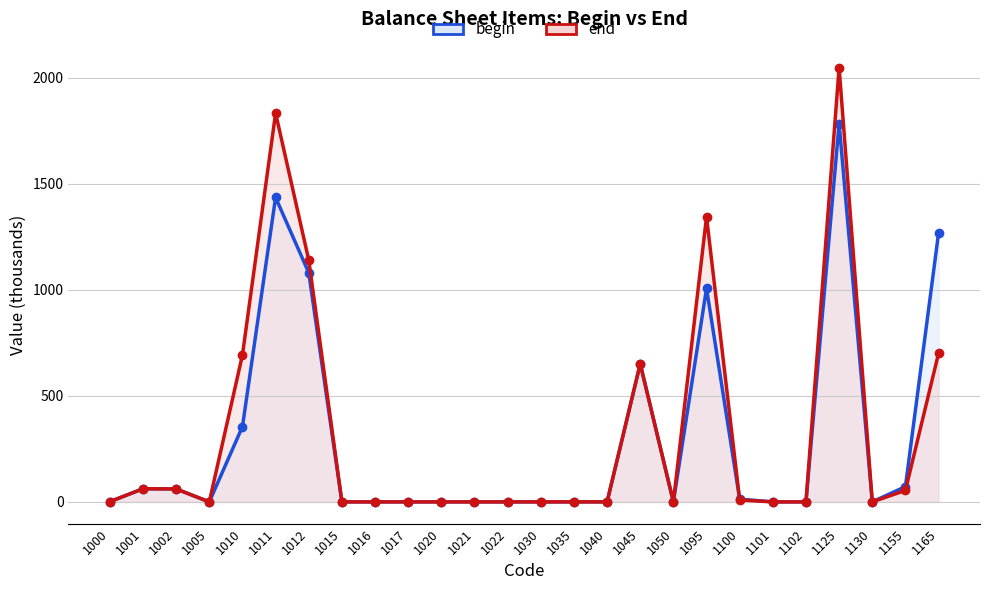

What is the value of the begin point at the 19th from the left?

1007